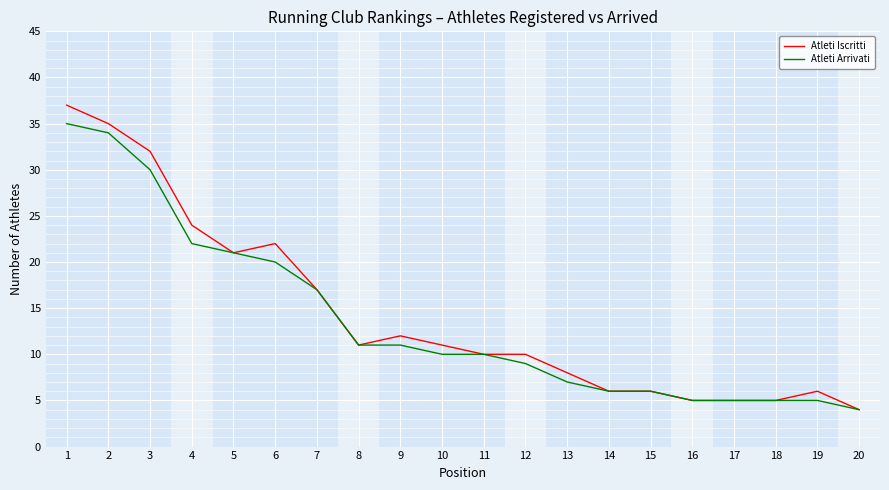

What is the sum of all Atleti Iscritti values?

287